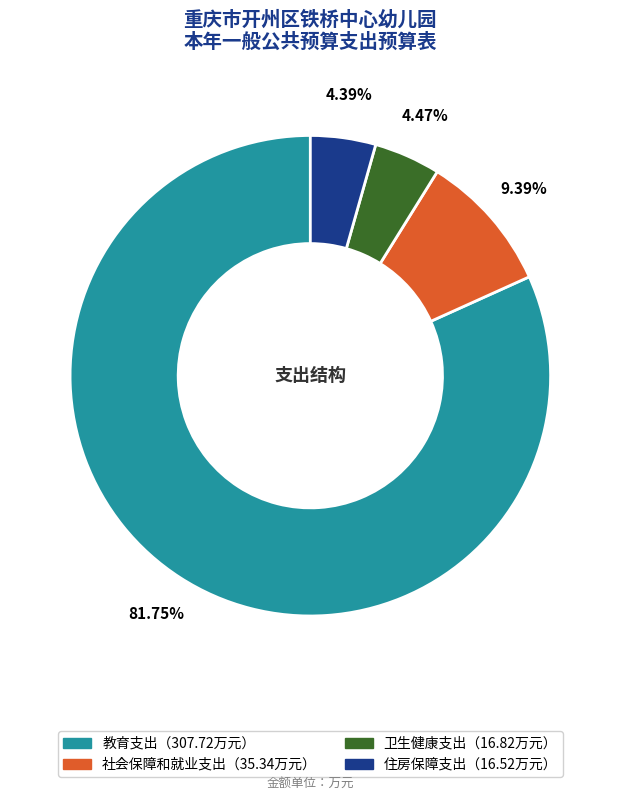

How many segments does this pie chart have?

4